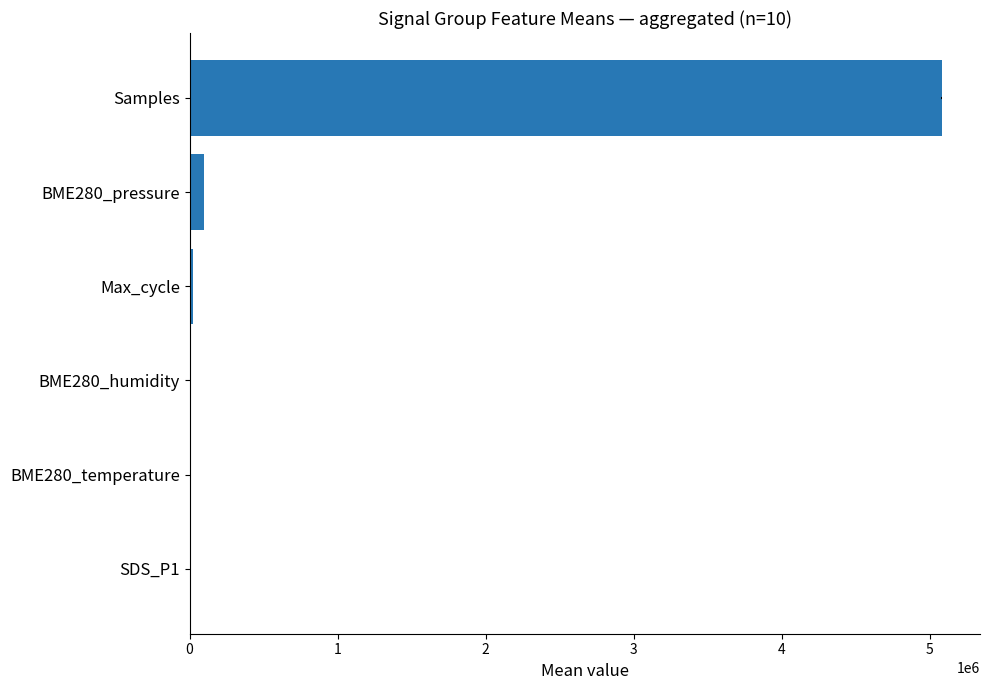

Reading right to left, extract all data points from this chart.

2.6	17.0	68.8	20156.3	96270.3	5082621.3